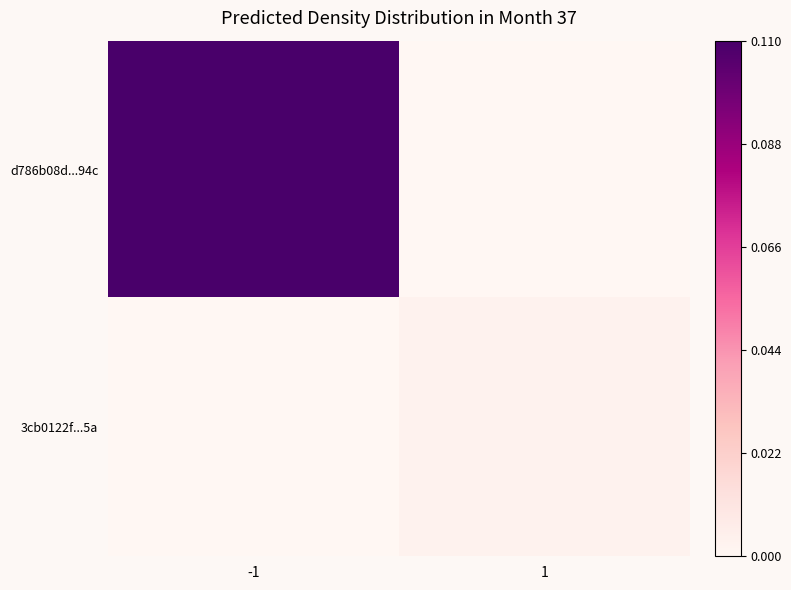

At how many categories does at least one series exceed 0?

2